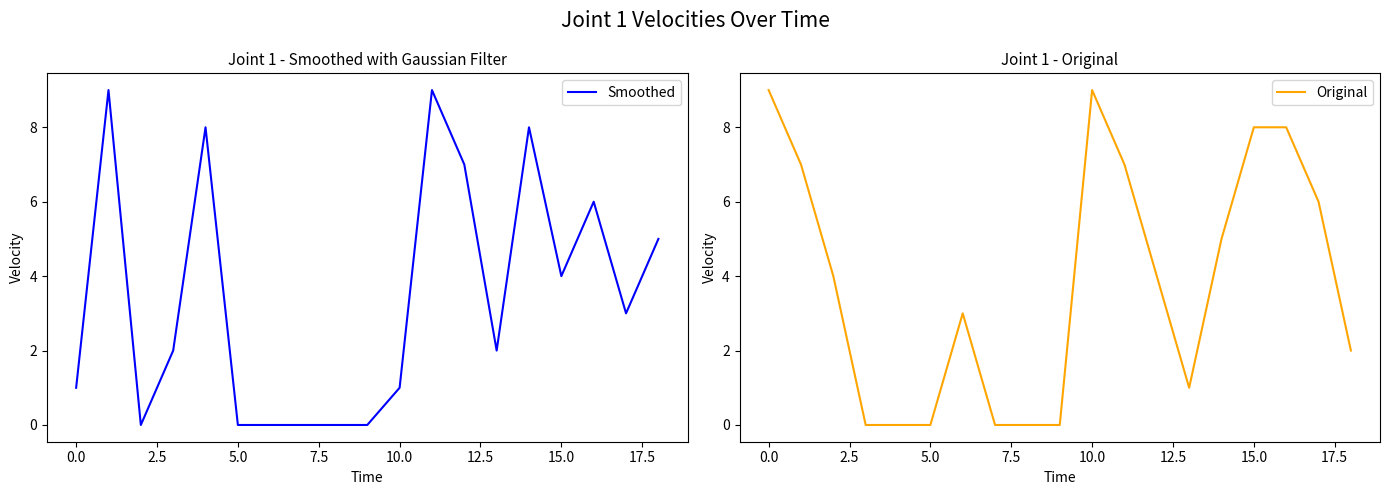

True or false: Smoothed has more than 1 points higher than both neighbors.

True